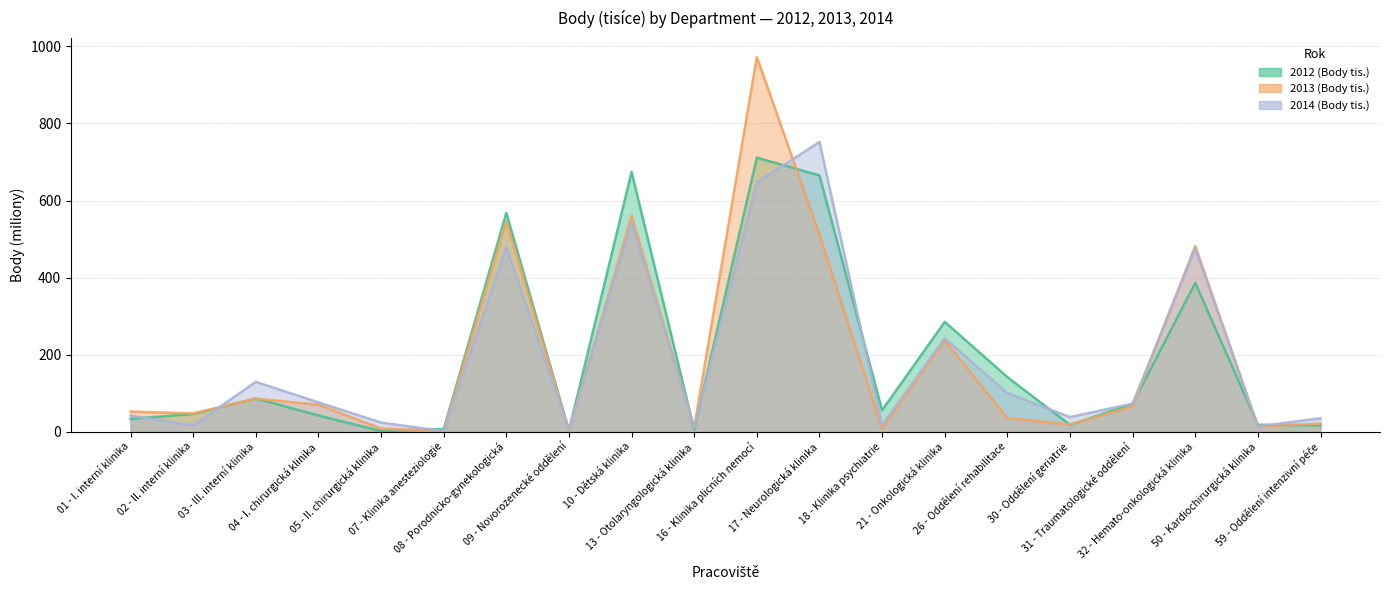

What is the label of the 15th point from the right?

07 - Klinika anesteziologie